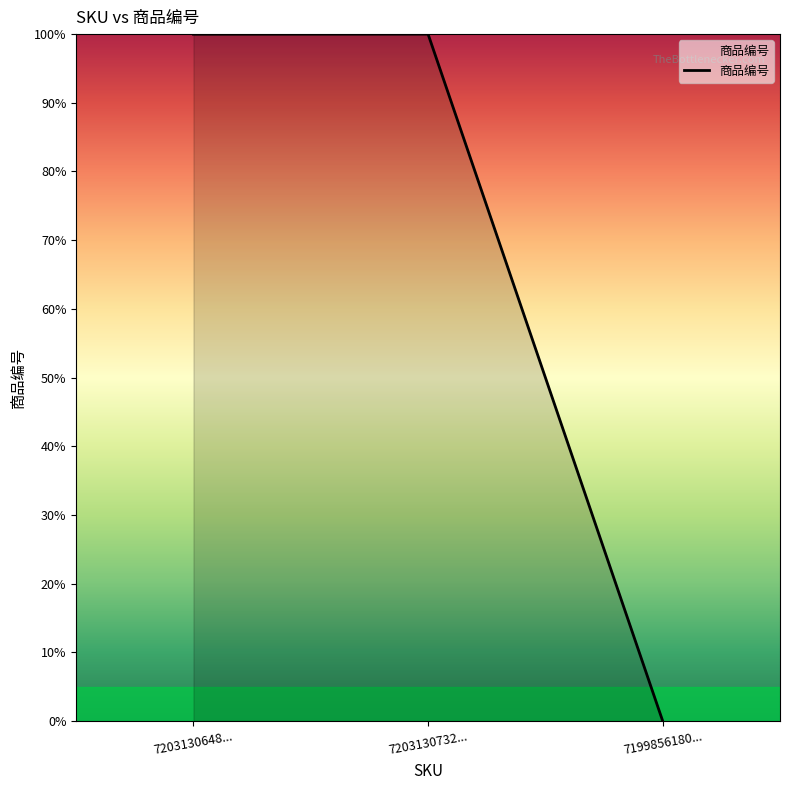

How many lines are shown in the chart?

1